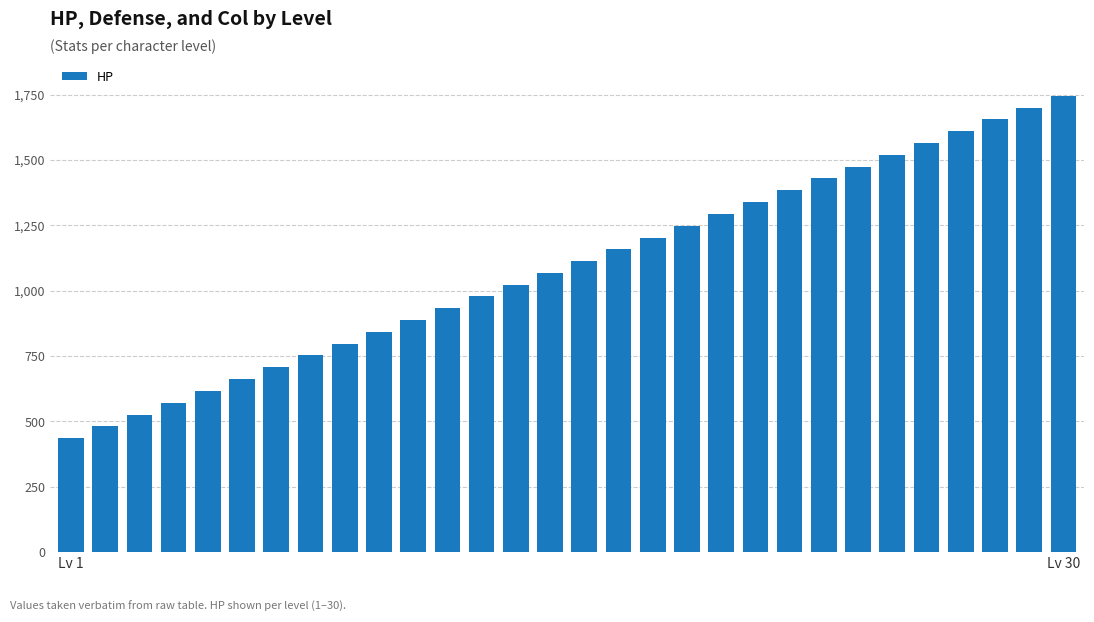

What is the value of the 21st bar from the left?

1339